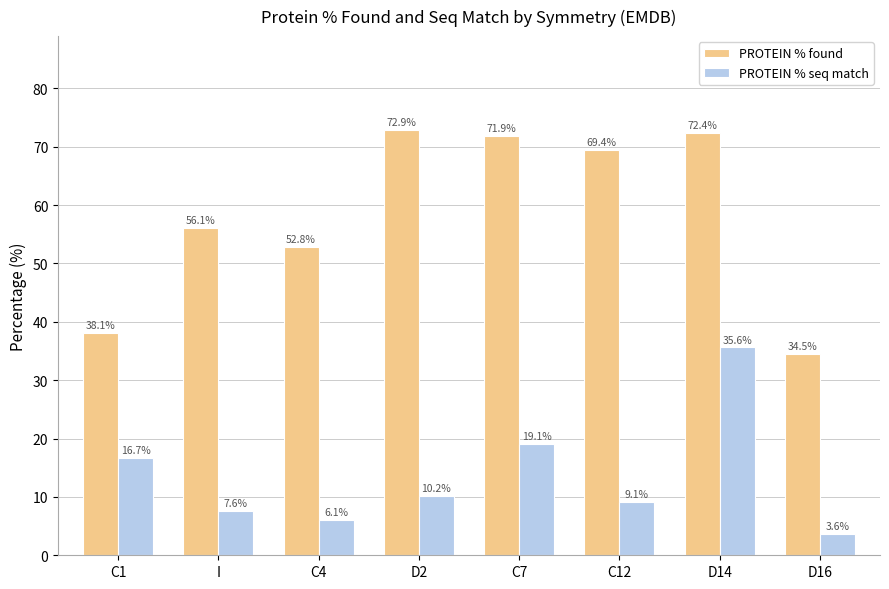

What position from the right is C12?

3